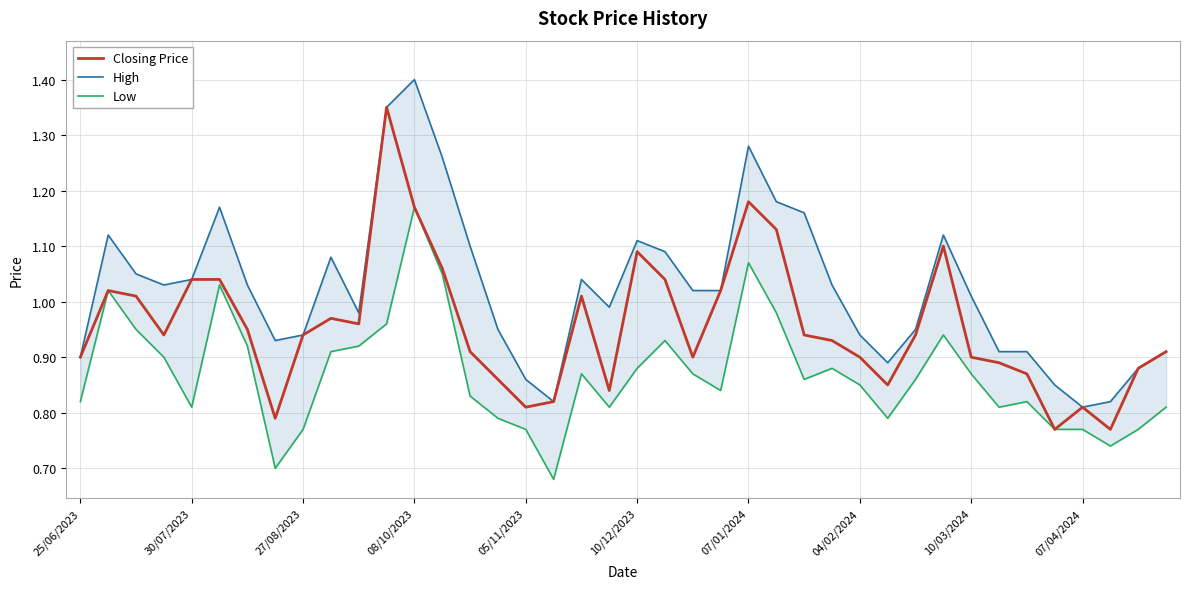

True or false: High has a value of 2.3 at 11.

False